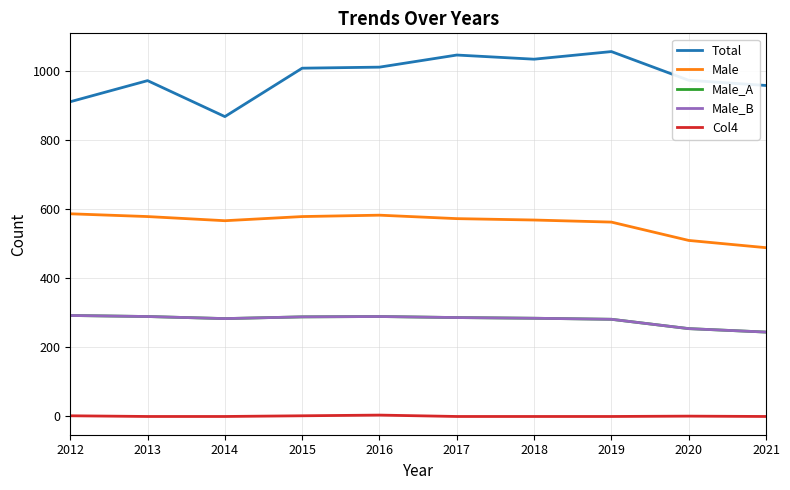

Does the chart display data point markers on the line(s)?

No